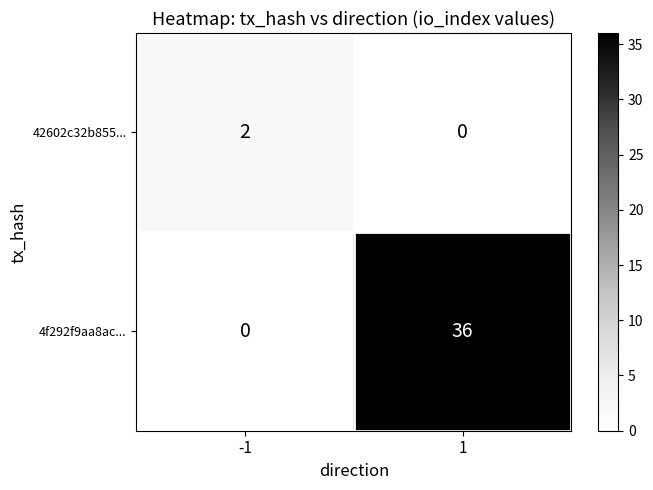

Reading left to right, transcribe all the data shown in this chart.

42602c32b855...: 2	0
4f292f9aa8ac...: 0	36